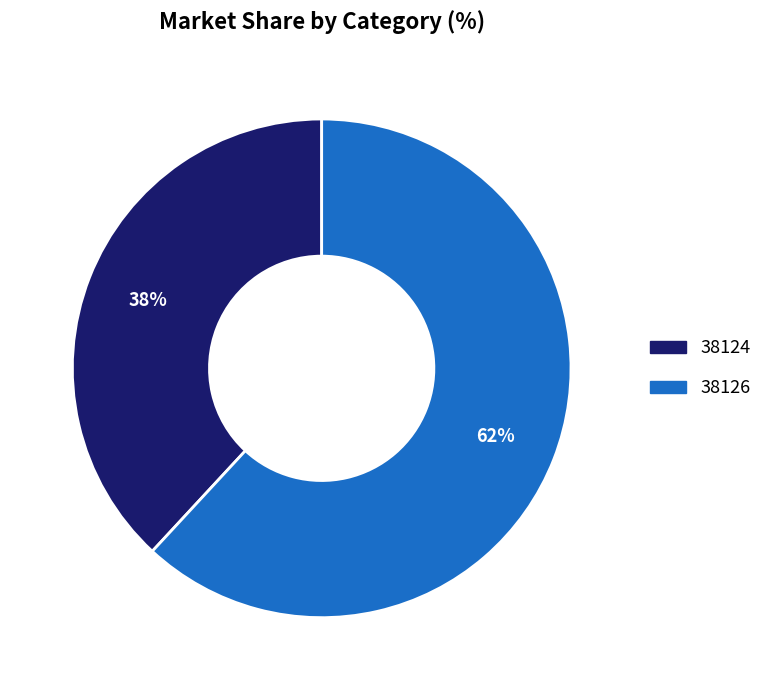

Which slice is the smallest?

38124